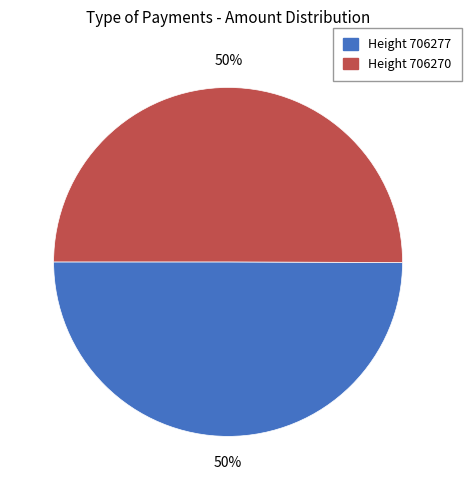

To the nearest percent, what is the average slice percentage?

50%